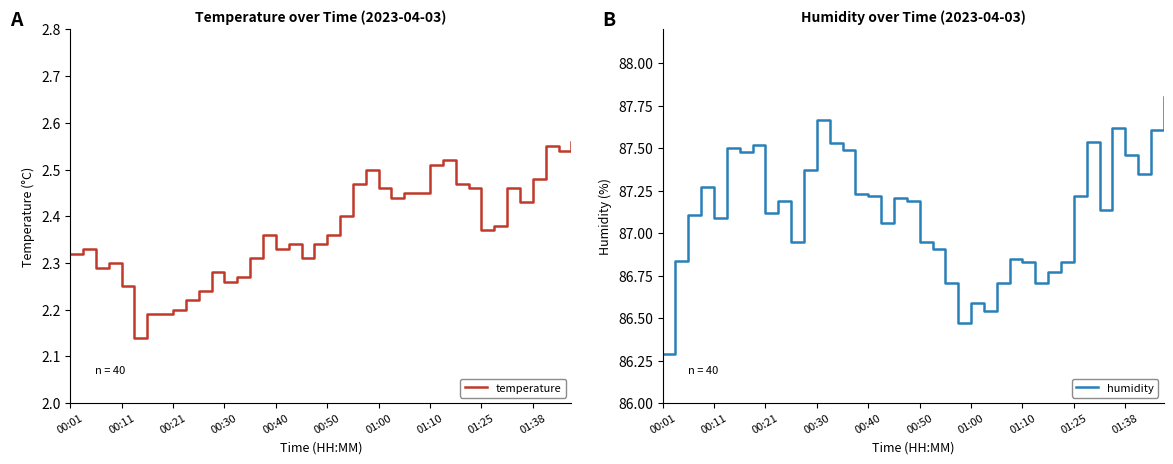

Is it true that humidity equals 86.6 at 01:00?

True